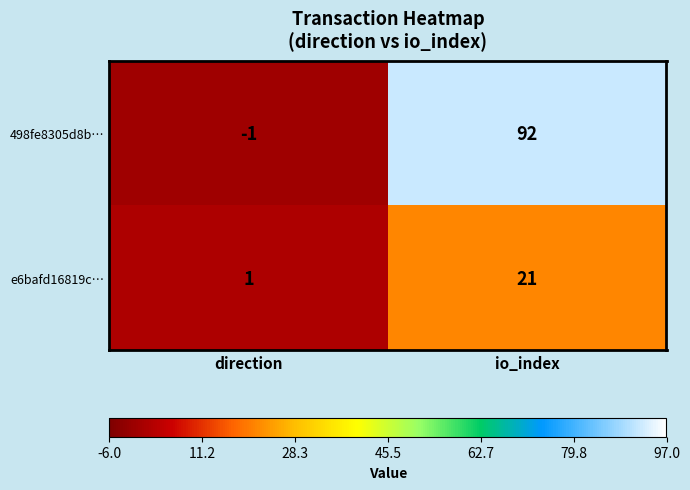

At which label is 498fe8305d8b… closest to 45?

direction